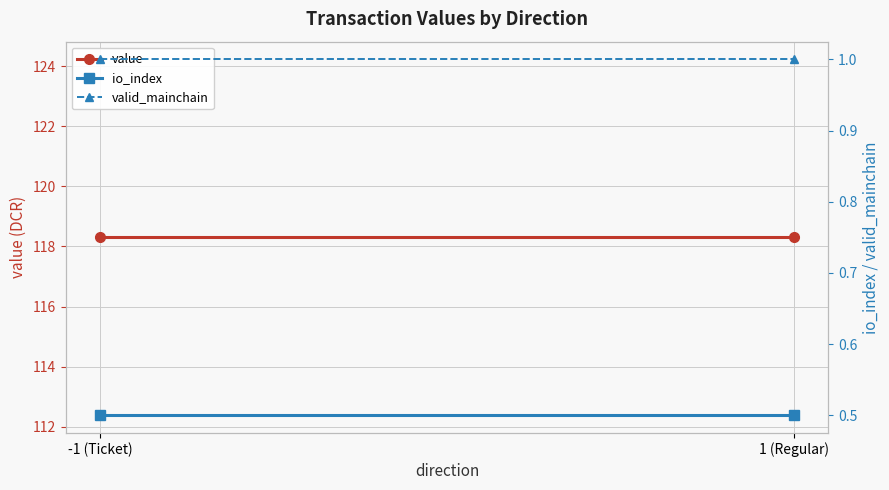

What is the greatest value displayed?

118.3